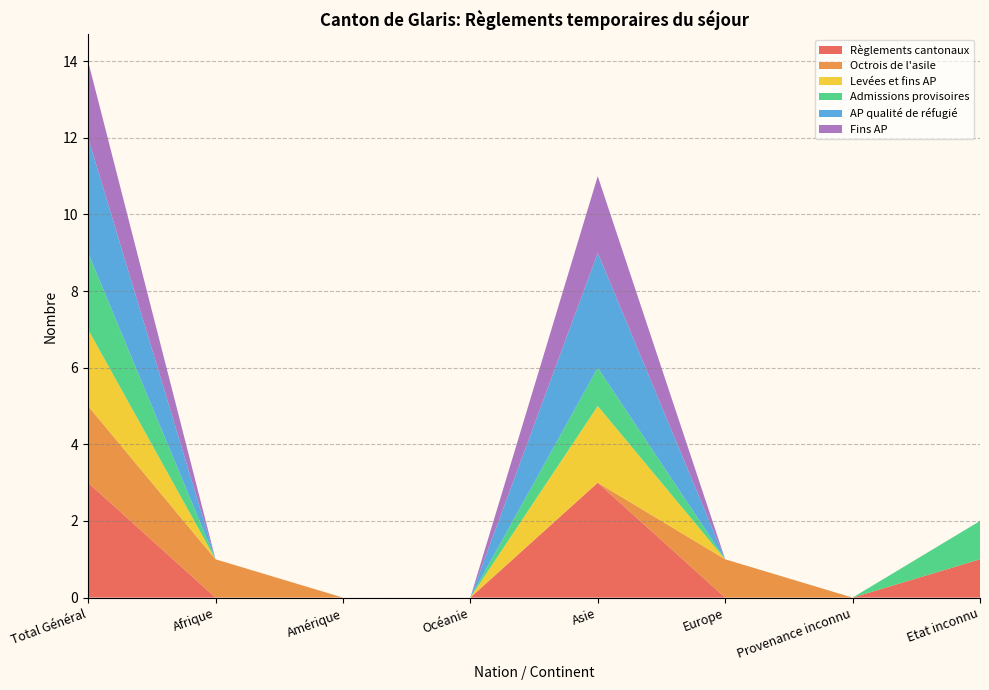

Reading right to left, transcribe all the data shown in this chart.

Règlements cantonaux: Etat inconnu=1	Provenance inconnu=0	Europe=0	Asie=3	Océanie=0	Amérique=0	Afrique=0	Total Général=3
Octrois de l'asile: Etat inconnu=0	Provenance inconnu=0	Europe=1	Asie=0	Océanie=0	Amérique=0	Afrique=1	Total Général=2
Levées et fins AP: Etat inconnu=0	Provenance inconnu=0	Europe=0	Asie=2	Océanie=0	Amérique=0	Afrique=0	Total Général=2
Admissions provisoires: Etat inconnu=1	Provenance inconnu=0	Europe=0	Asie=1	Océanie=0	Amérique=0	Afrique=0	Total Général=2
AP qualité de réfugié: Etat inconnu=0	Provenance inconnu=0	Europe=0	Asie=3	Océanie=0	Amérique=0	Afrique=0	Total Général=3
Fins AP: Etat inconnu=0	Provenance inconnu=0	Europe=0	Asie=2	Océanie=0	Amérique=0	Afrique=0	Total Général=2